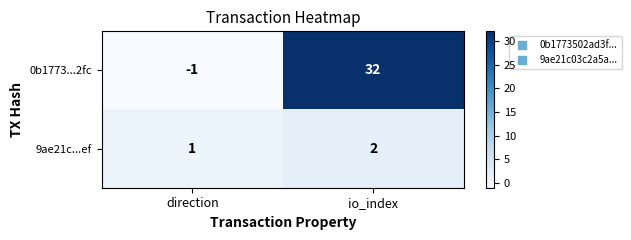

Rank the series at io_index from highest to lowest value.

0b1773...2fc, 9ae21c...ef